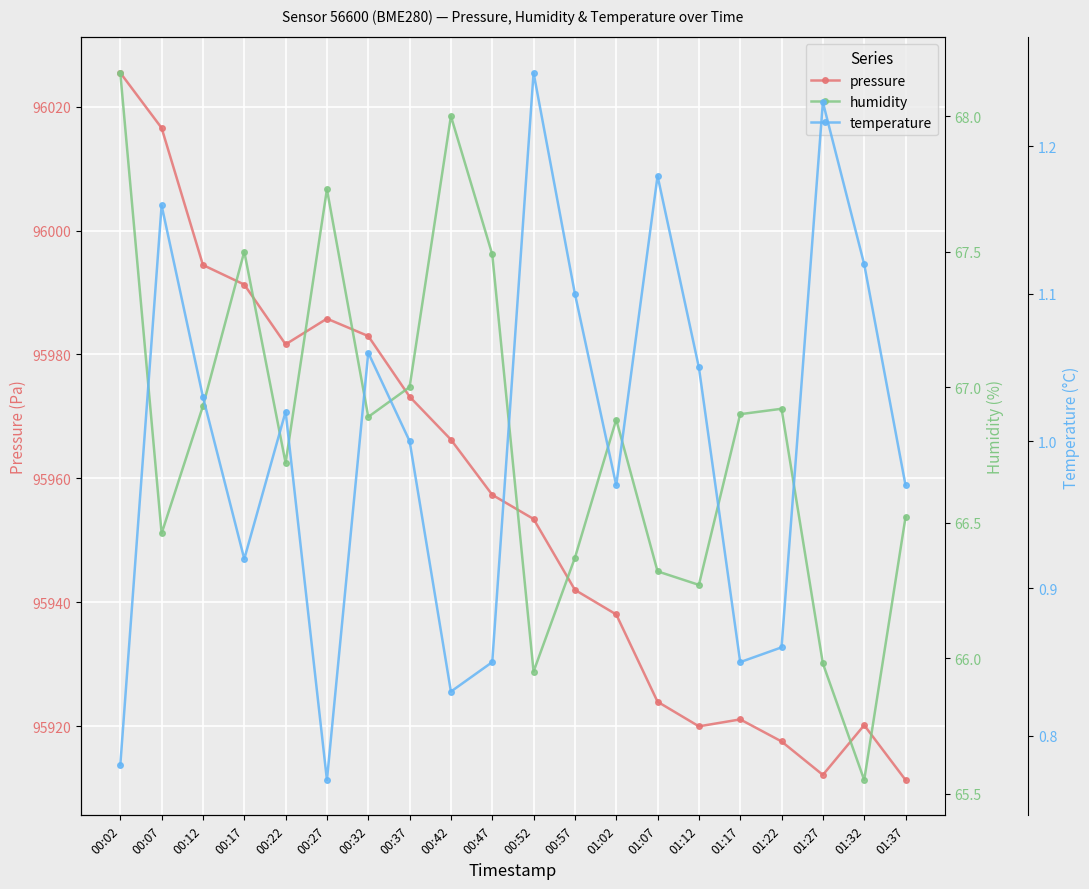

True or false: humidity and temperature cross at least once.

False